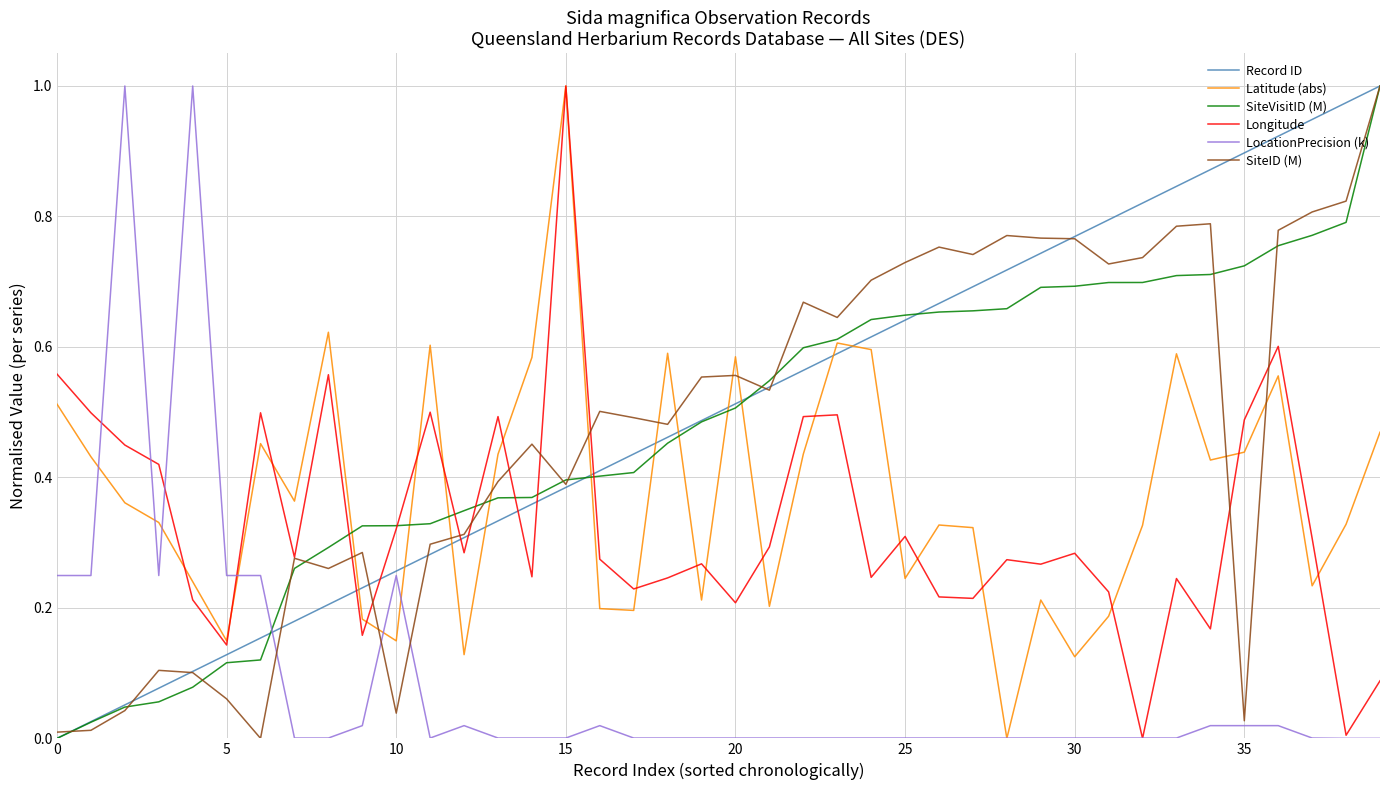

True or false: SiteVisitID (M) and LocationPrecision (k) intersect in this chart.

True